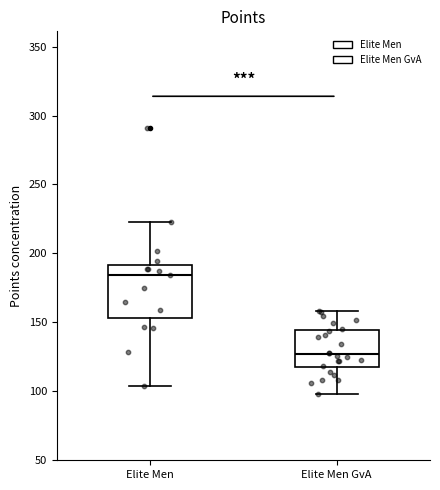

Comparing the boxes themselves (not the whiskers), which one is the tallest?

Elite Men